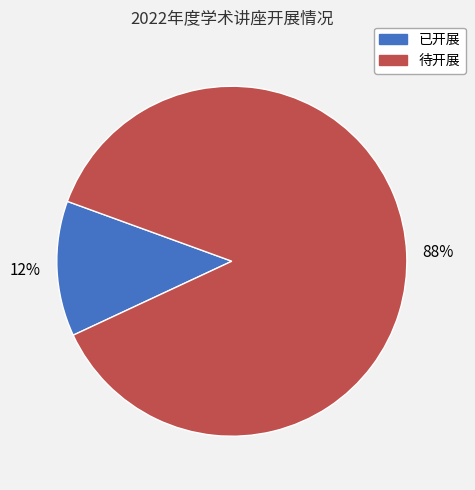

The 已开展 slice represents 12% of the pie. True or false?

True